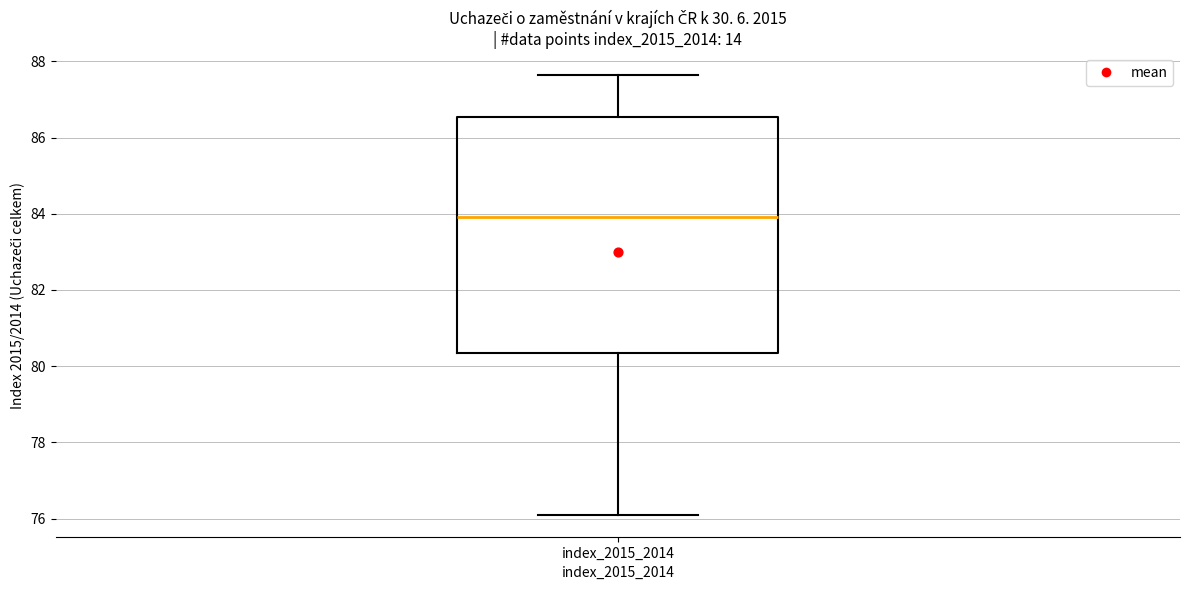

Transcribe this box plot: give where the median line is, the range the box spans, and where the two whiskers end, as read against the y-axis. The values are not printed on the chart, so give them approximately, as read against the axis.

median 84.0, box 80.4 to 86.6, whiskers 76.0 to 87.6